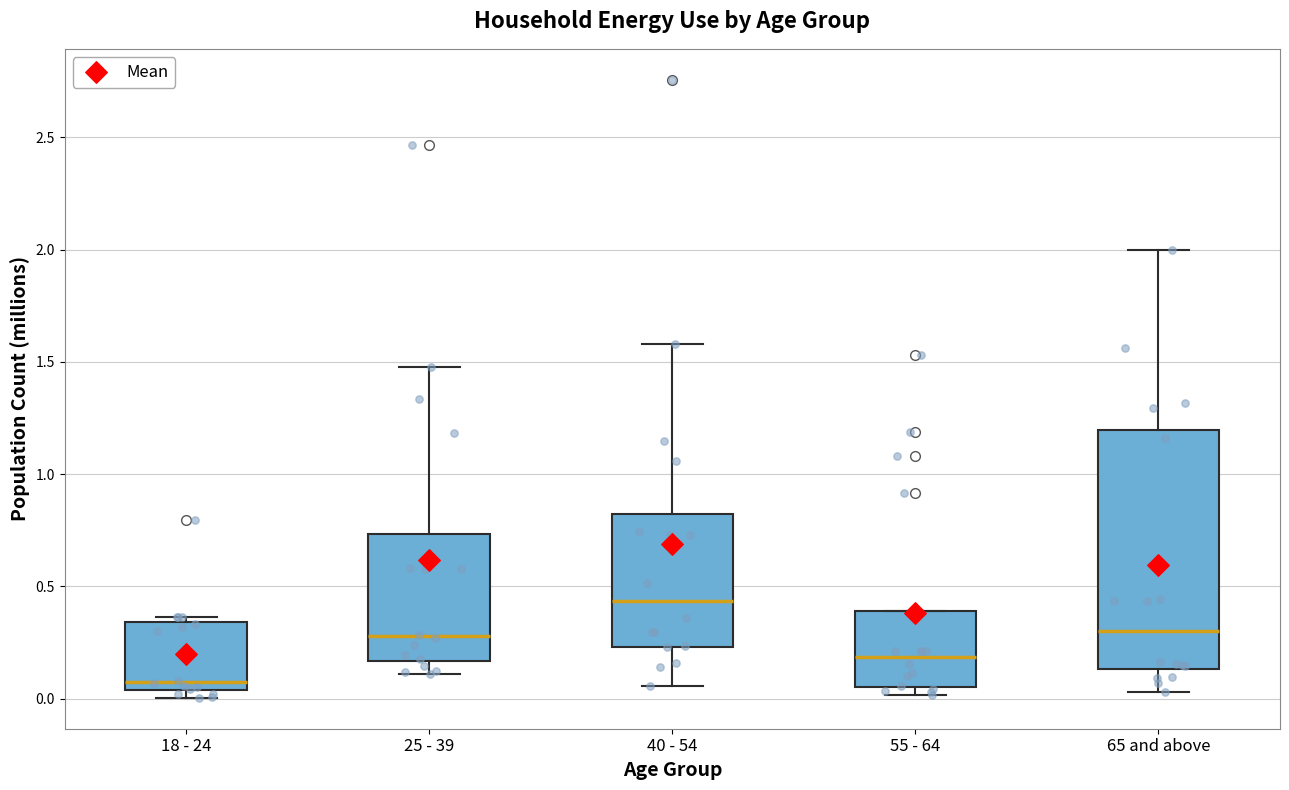

Where is the upper edge of the box for 18 - 24 on the y-axis? The values are not printed on the chart, so give them approximately, as read against the axis.

0.35